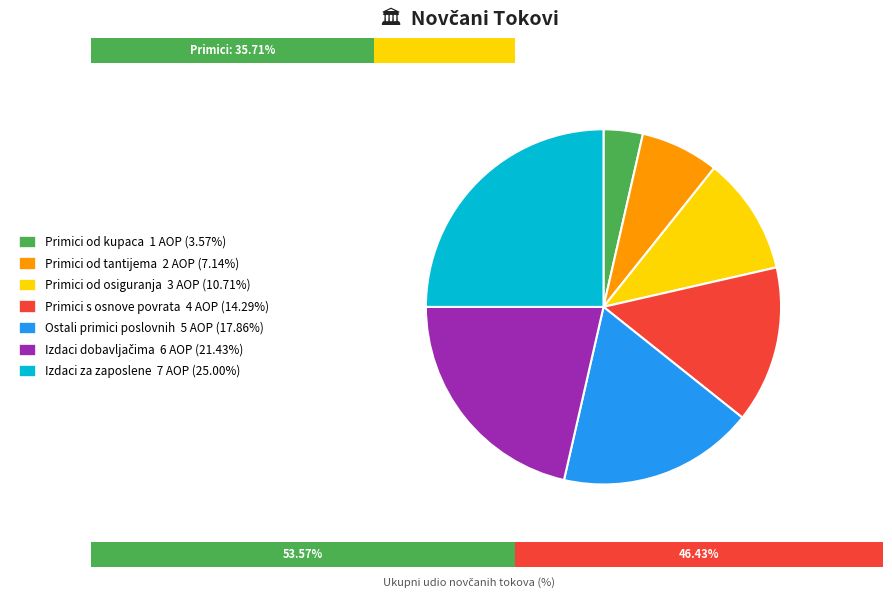

To the nearest percent, what portion does Novčani primici od tantijema represent?

7%